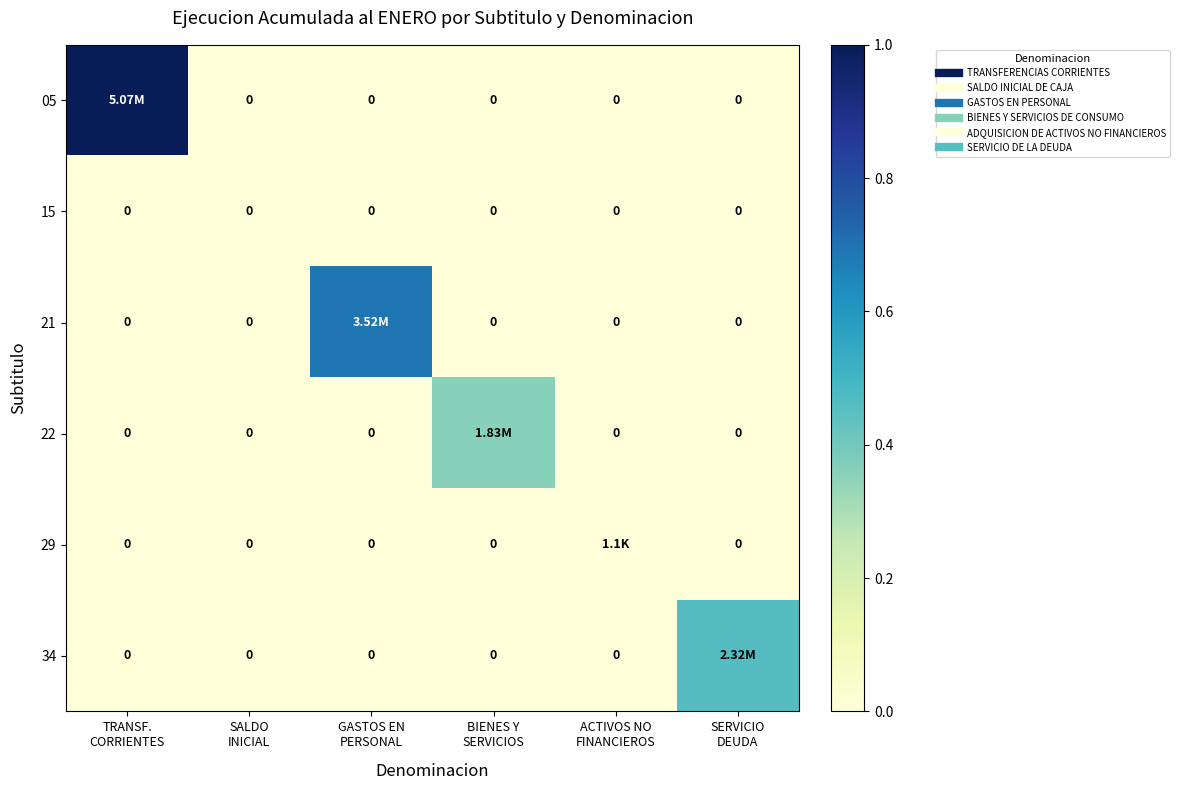

True or false: 21 has a value of -0.4 at TRANSF. CORRIENTES.

False